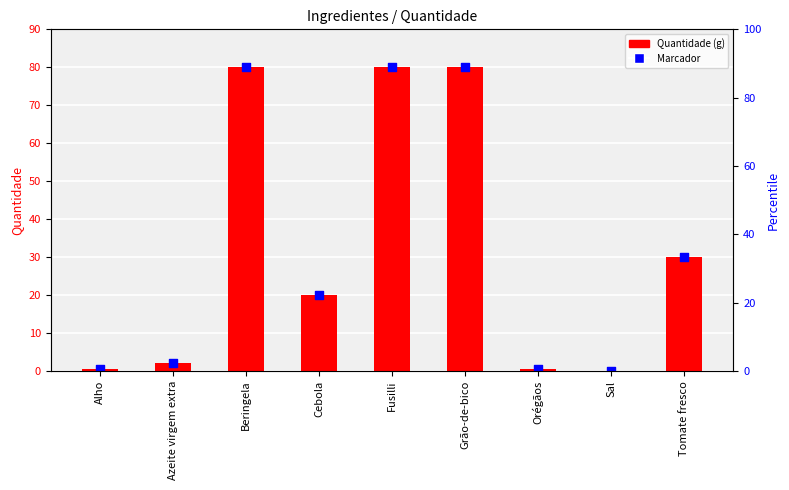

What is the change in value from Alho to Sal?

-0.5